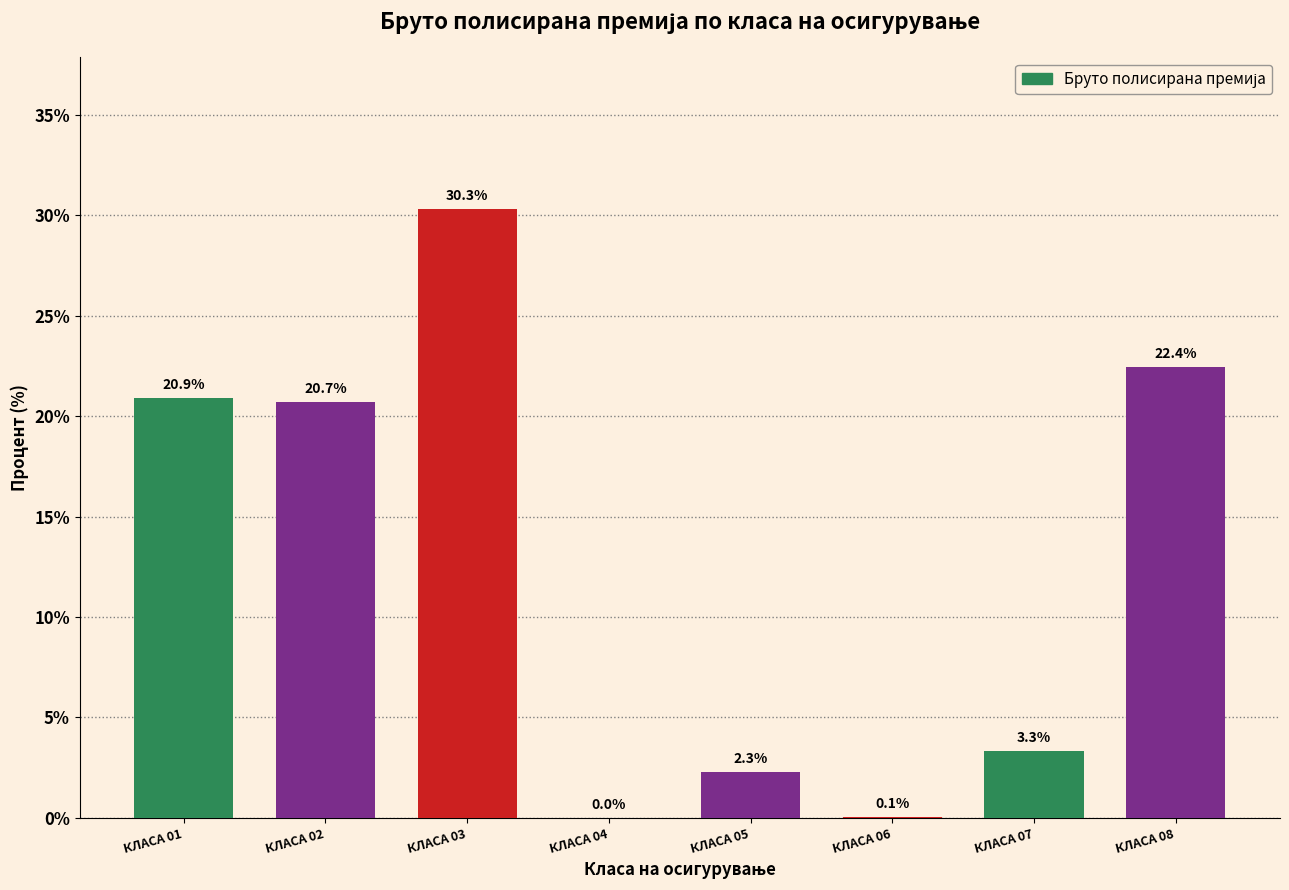

Reading left to right, extract all data points from this chart.

КЛАСА 01=20.9	КЛАСА 02=20.7	КЛАСА 03=30.3	КЛАСА 04=0.0	КЛАСА 05=2.3	КЛАСА 06=0.1	КЛАСА 07=3.3	КЛАСА 08=22.4